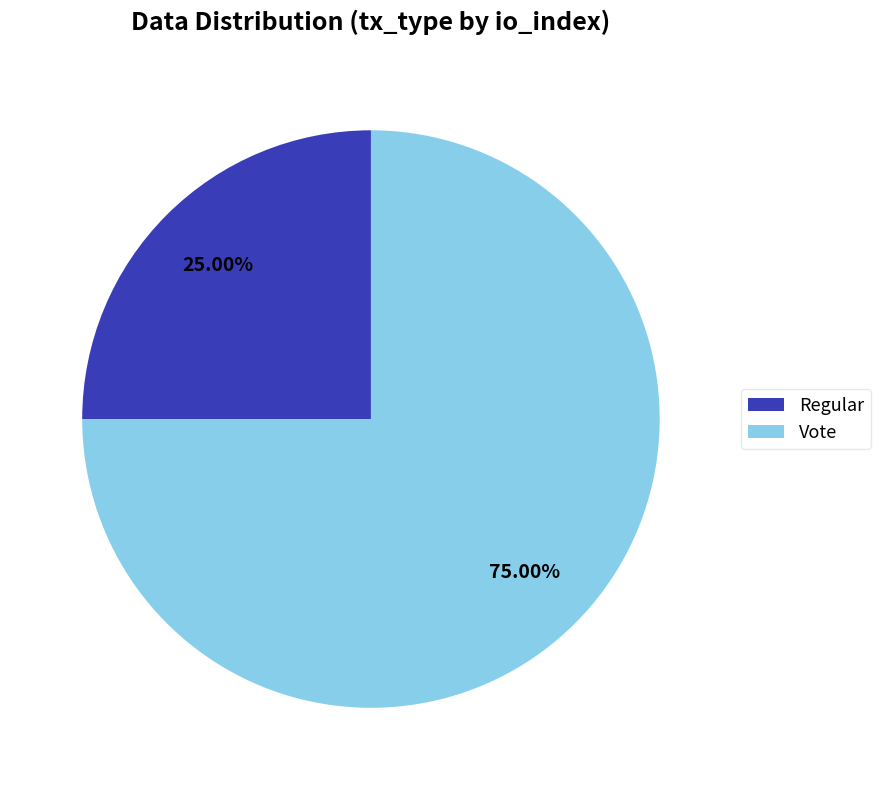

What percentage is the Regular slice, to the nearest percent?

25%